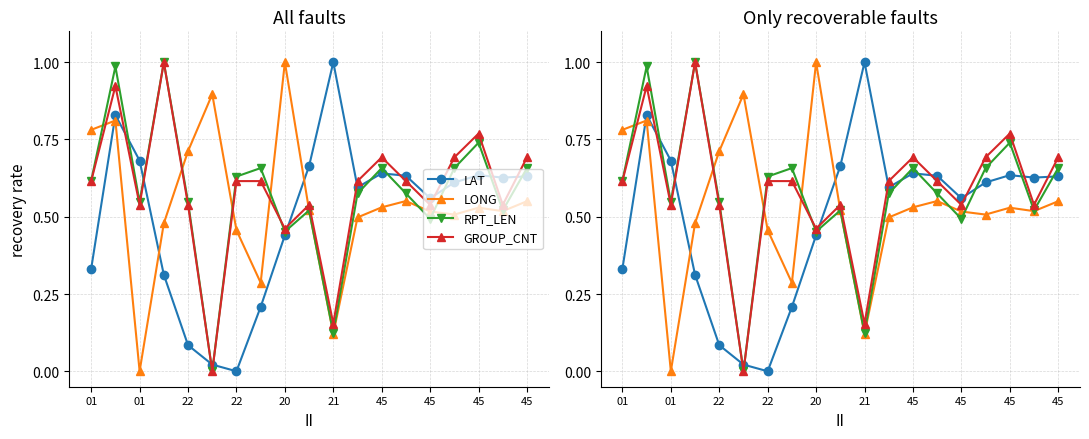

Which series ends up on top after the final intersection of LAT and LONG?

LAT